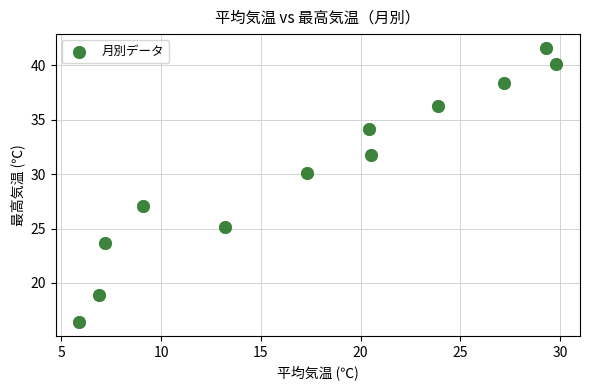

What Y value in the scatter plot is closest to 29?

30.1